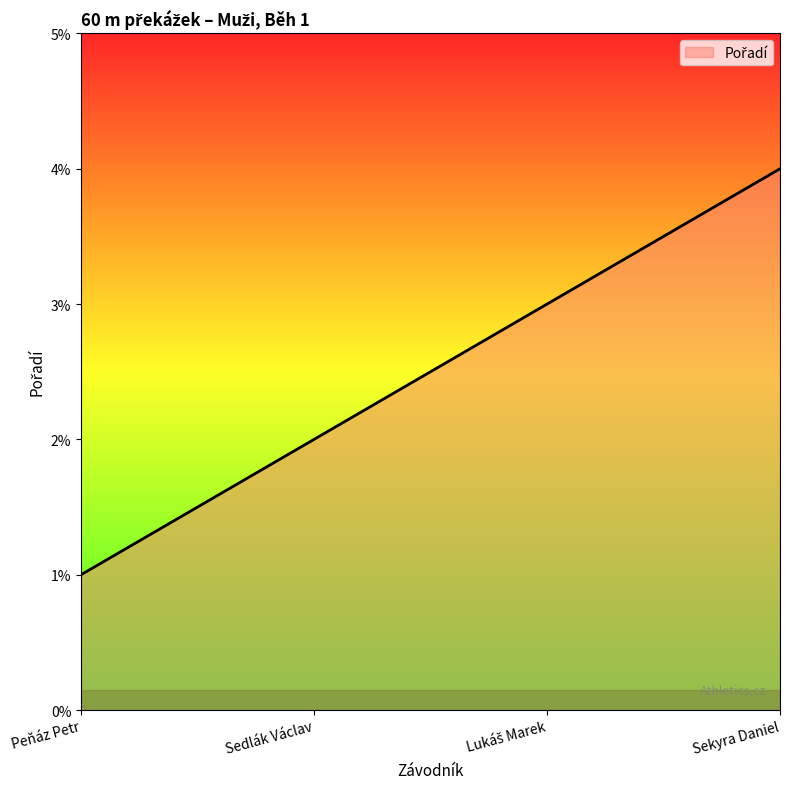

How many lines are shown in the chart?

1